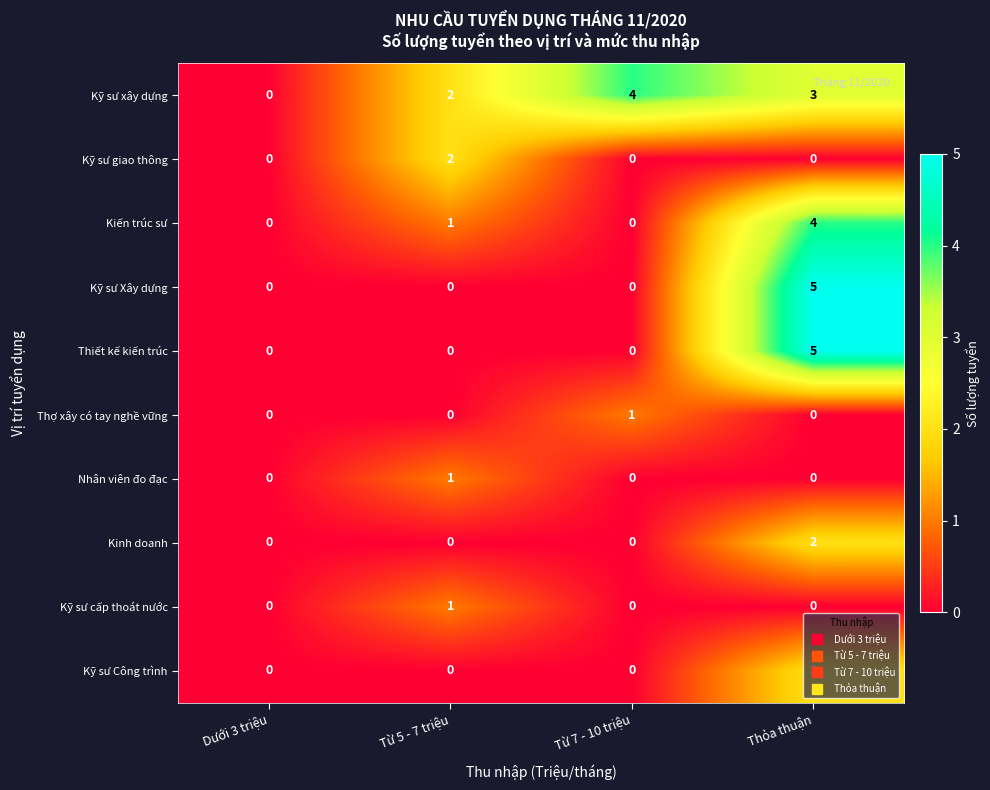

At which category is the sum across all series the highest?

Thỏa thuận